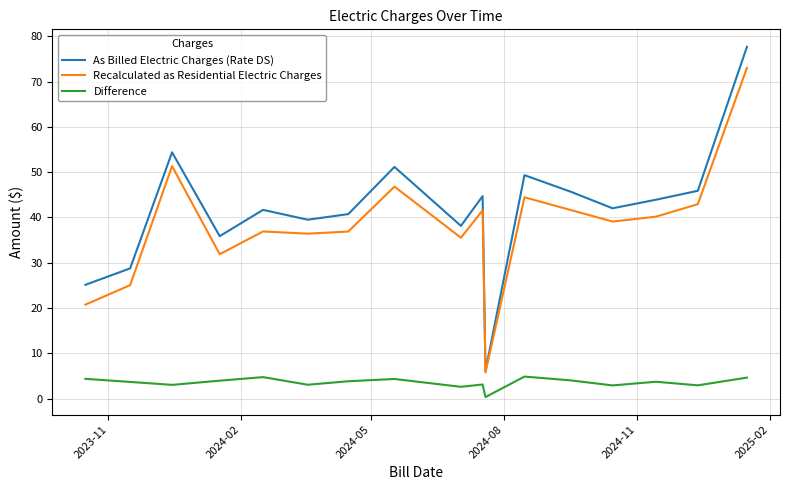

How many lines are shown in the chart?

3